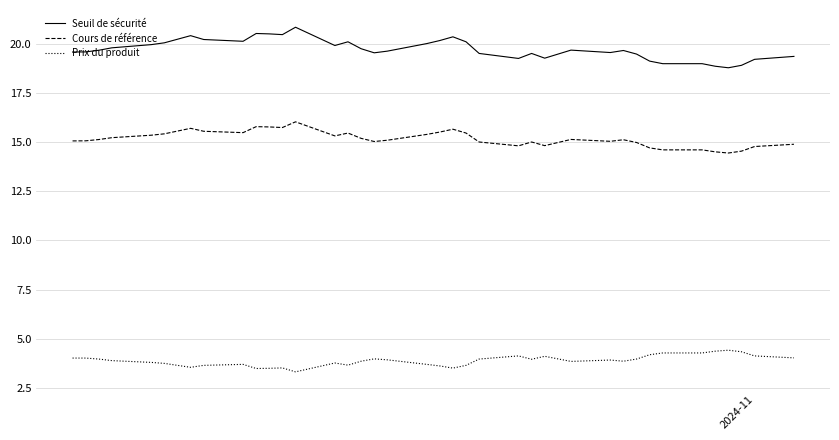

Rank the series by their maximum value, from highest to lowest.

Seuil de sécurité, Cours de référence, Prix du produit